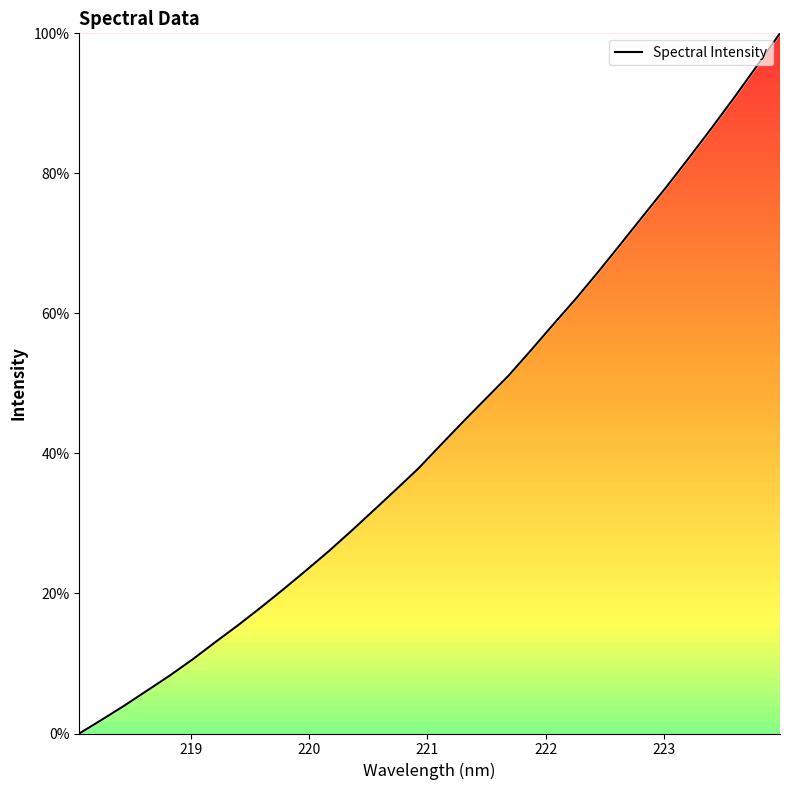

What is the maximum value shown in the chart?

100.0